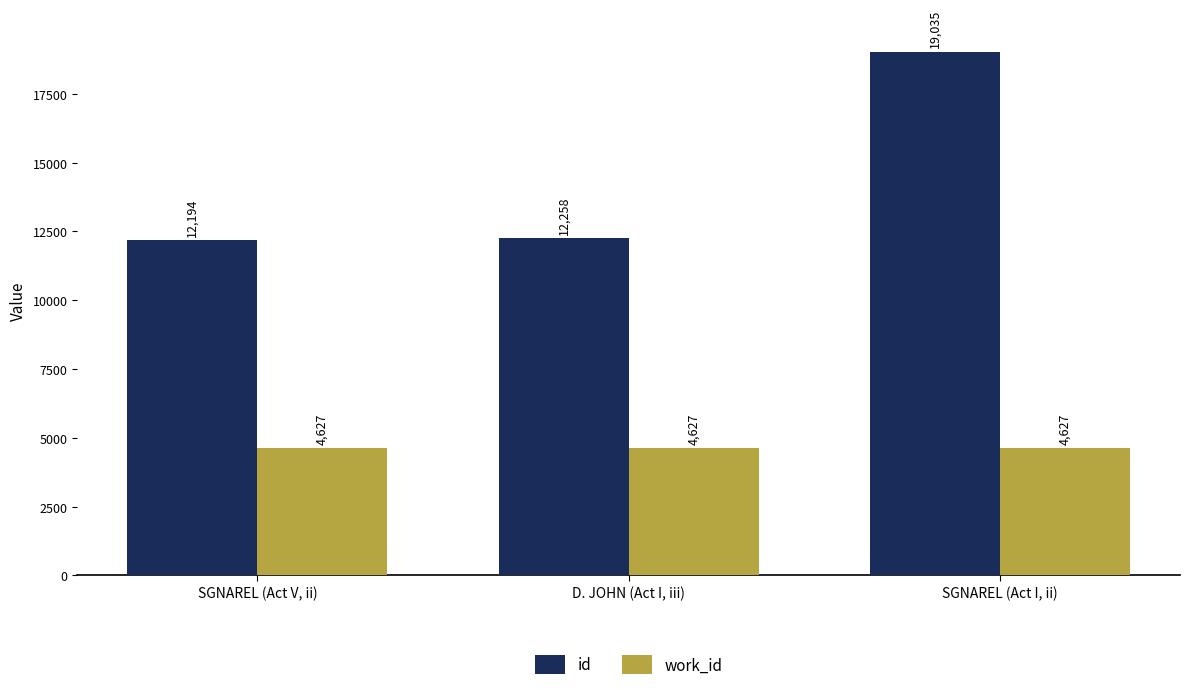

Does the chart contain any negative values?

No